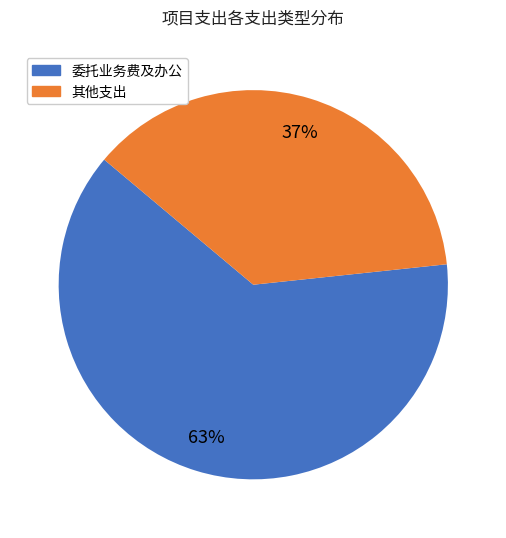

Is there any slice that represents more than half of the pie?

Yes